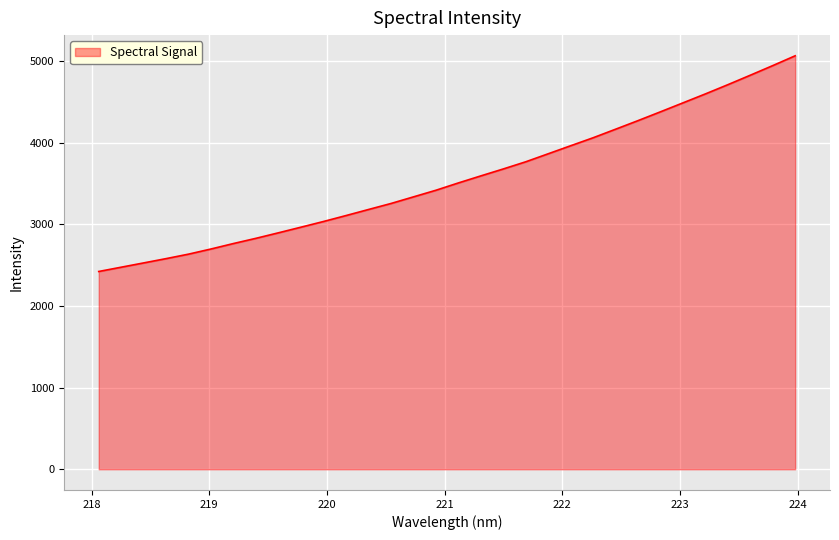

How many lines are shown in the chart?

1